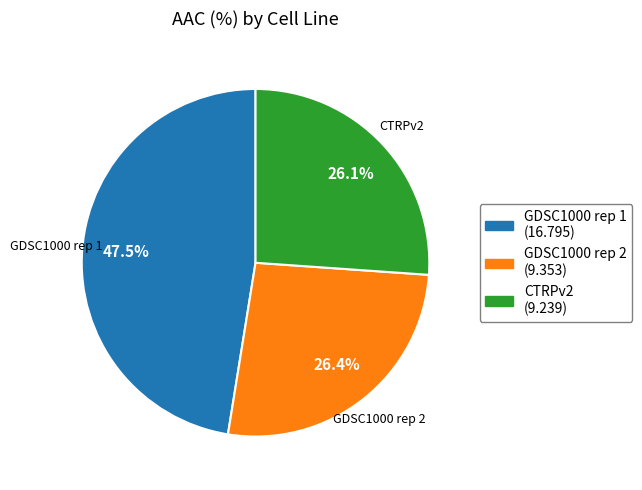

To the nearest percent, what percentage of the pie is GDSC1000 rep 2?

26%